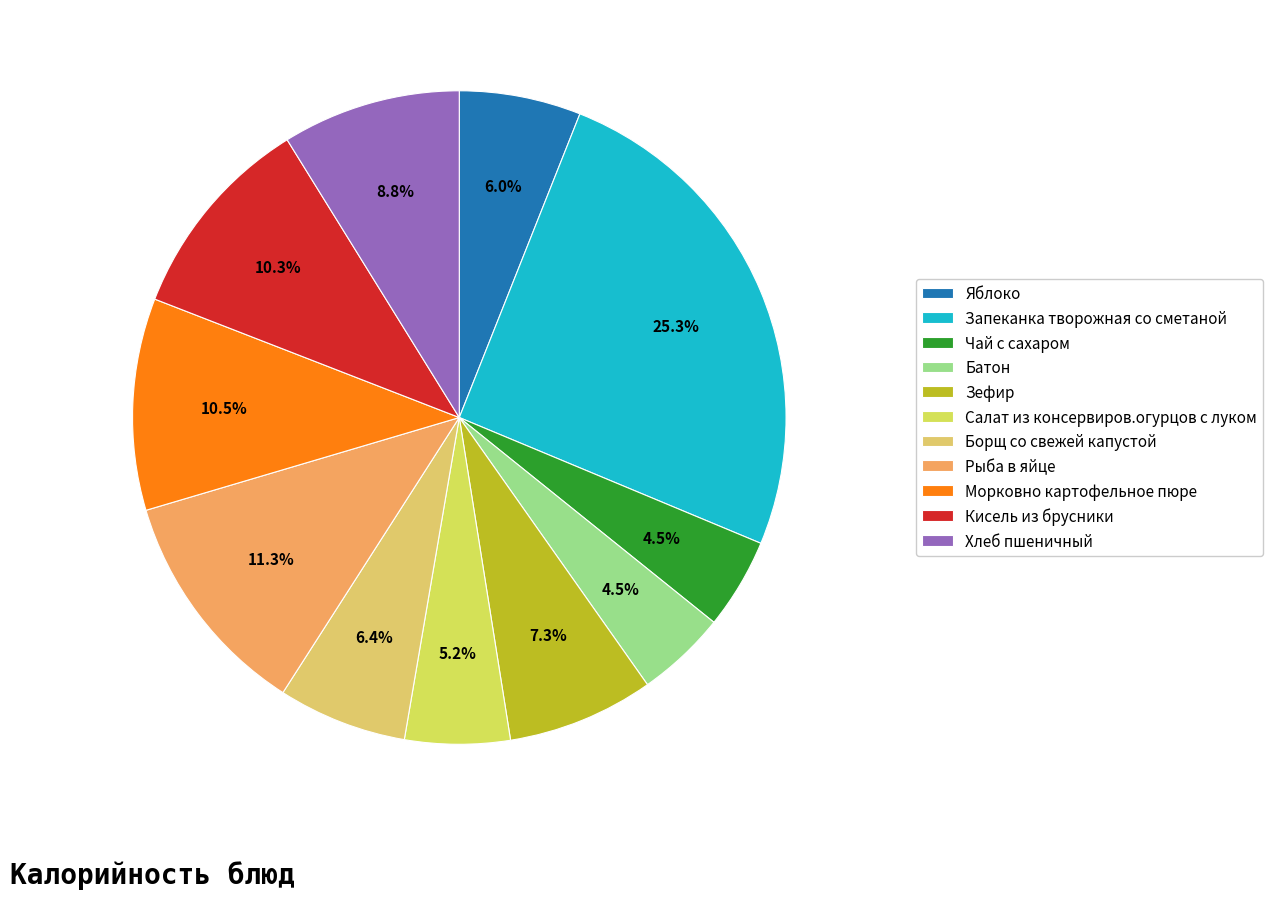

How many slices are in this pie chart?

11